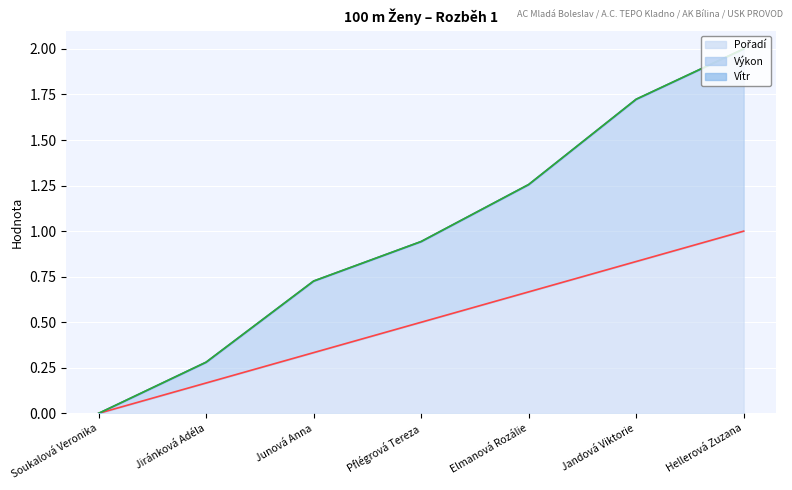

What is the value of the Vítr (line) point at the 3rd from the left?

0.7